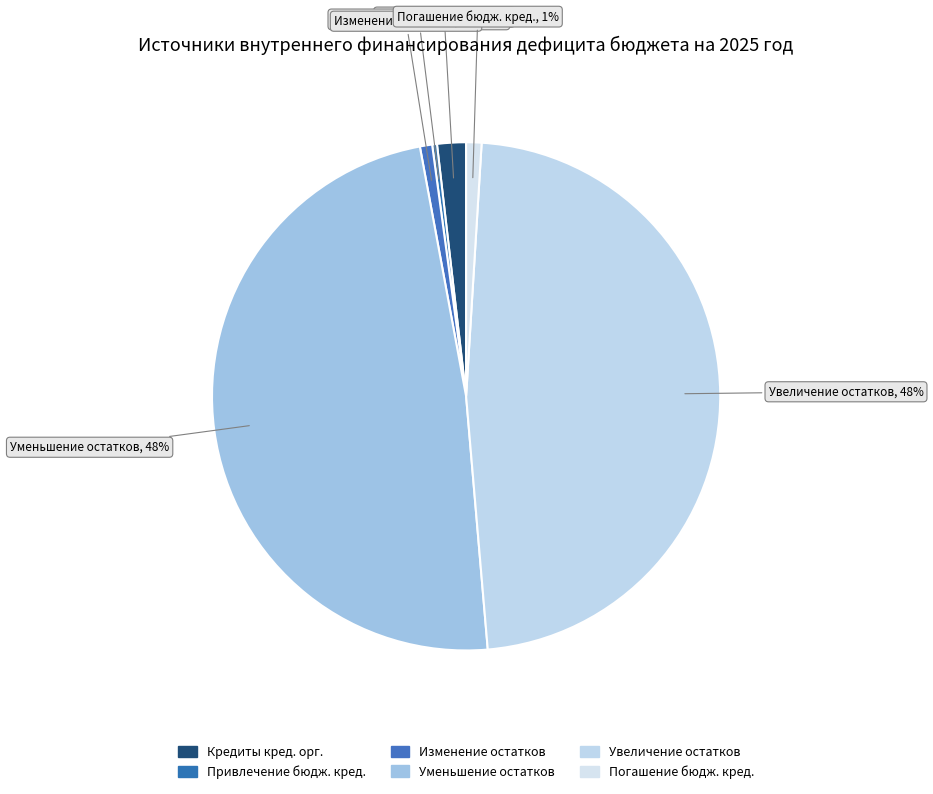

Is the sum of Увеличение остатков and Изменение остатков greater than half?

No